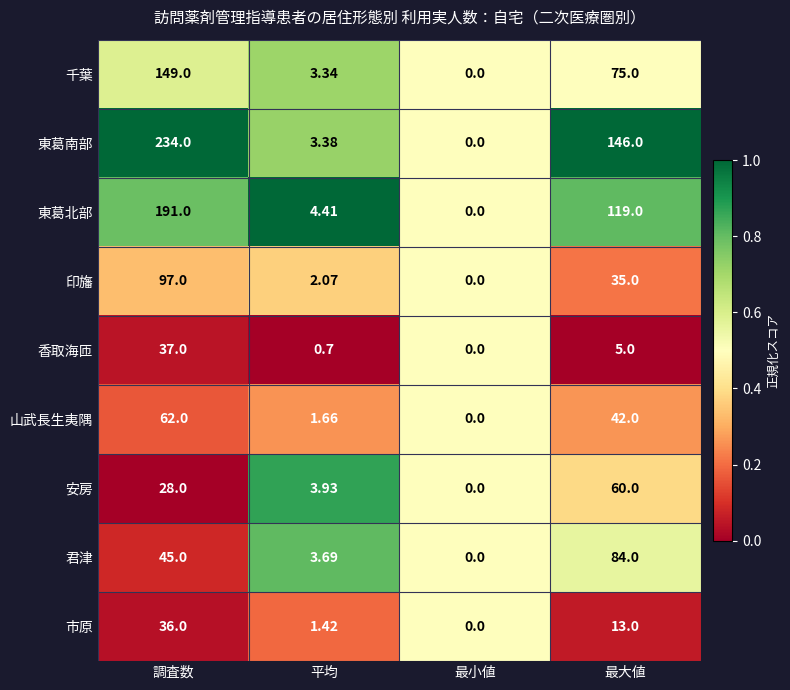

Between 最小値 and 最大値, which series saw the biggest shift?

東葛南部